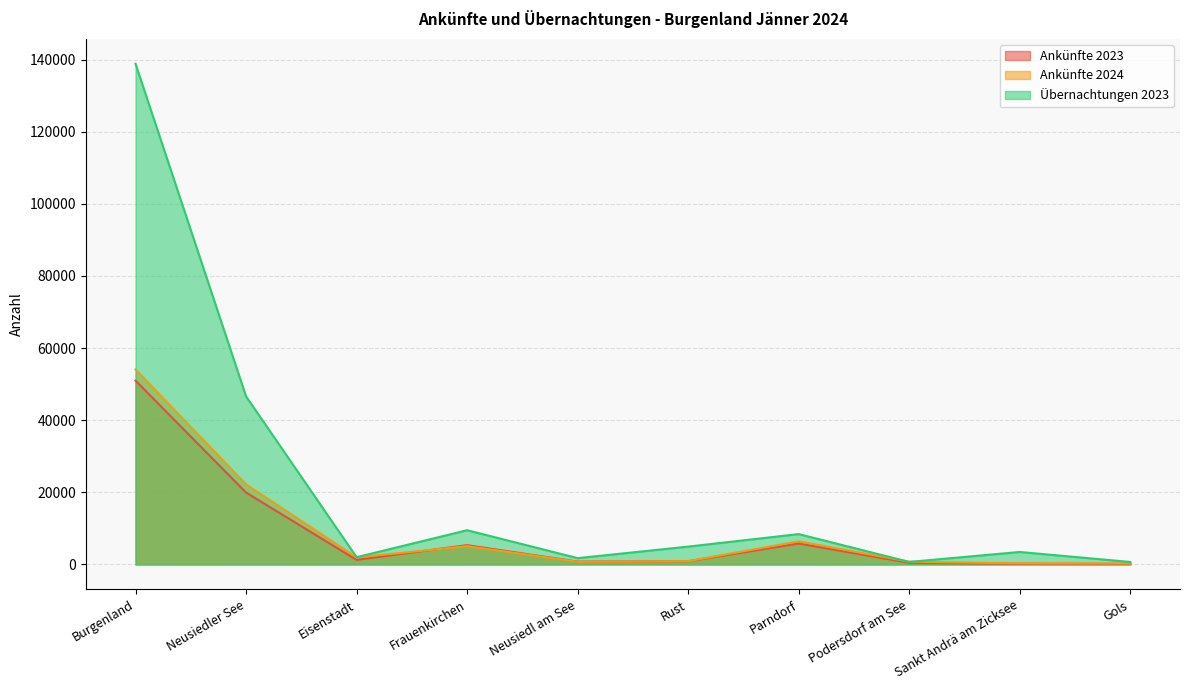

How many lines are shown in the chart?

3